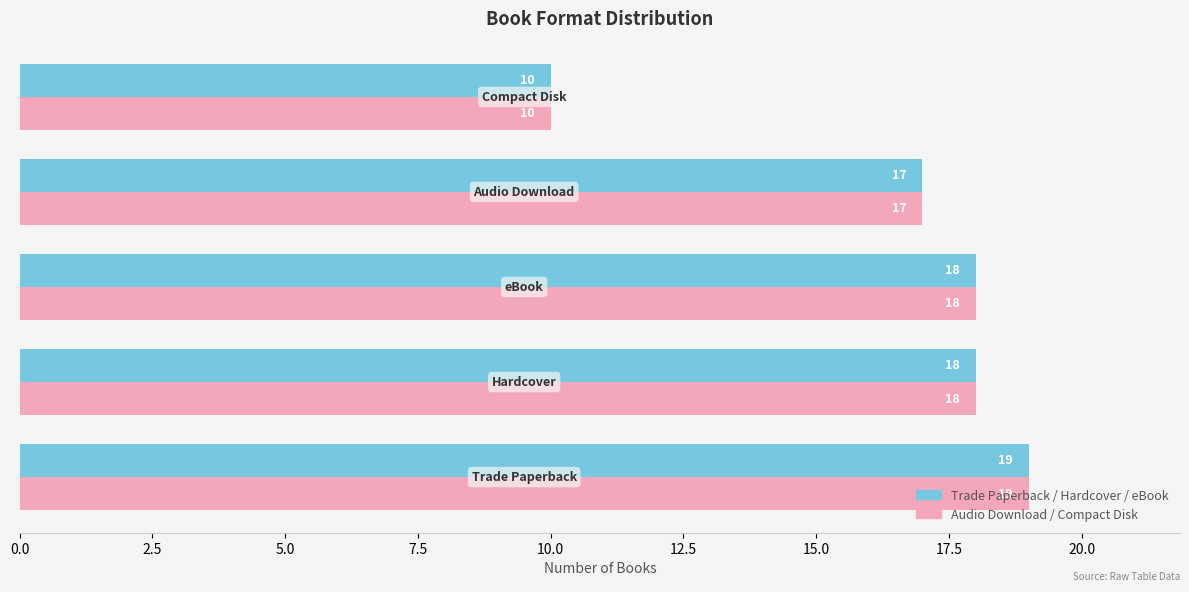

What is the smallest value displayed?

10